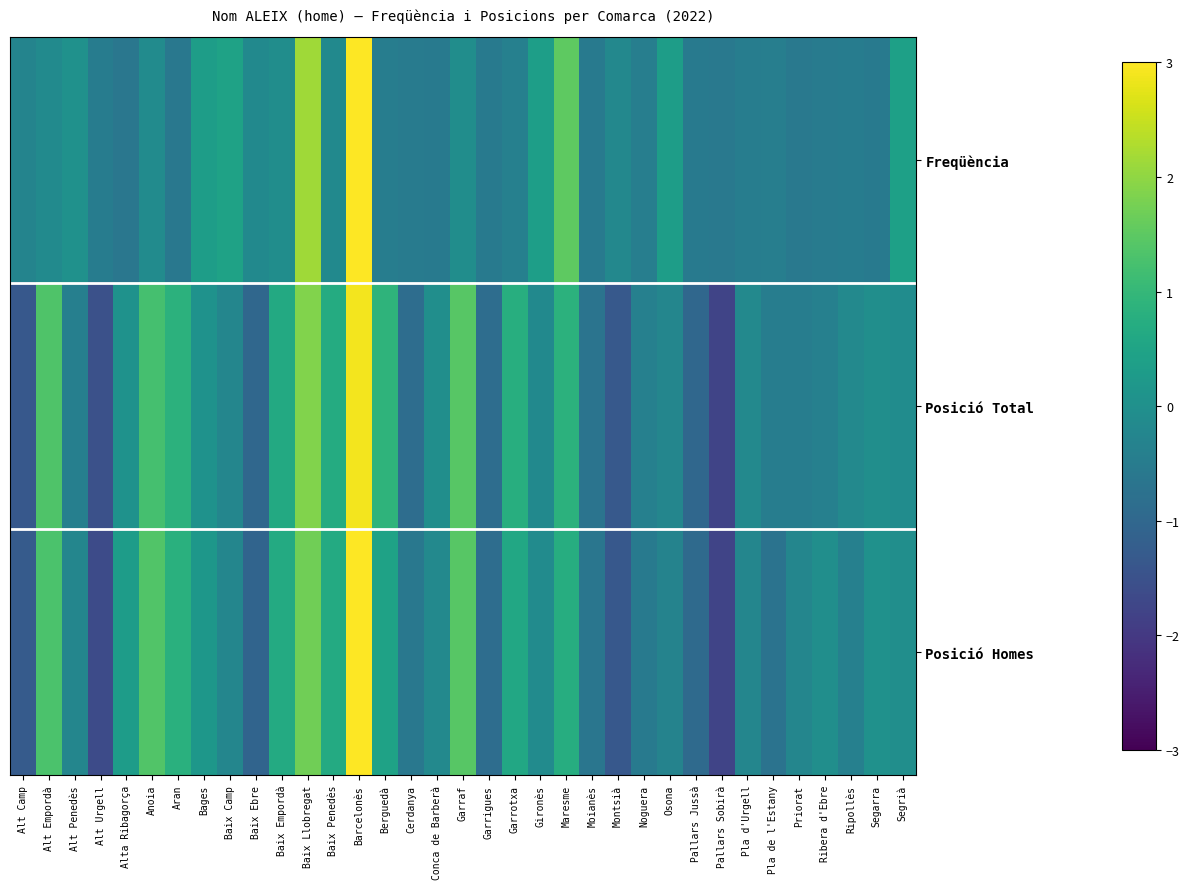

What is the difference between the highest and lowest values at Pallars Sobirà?

1.2